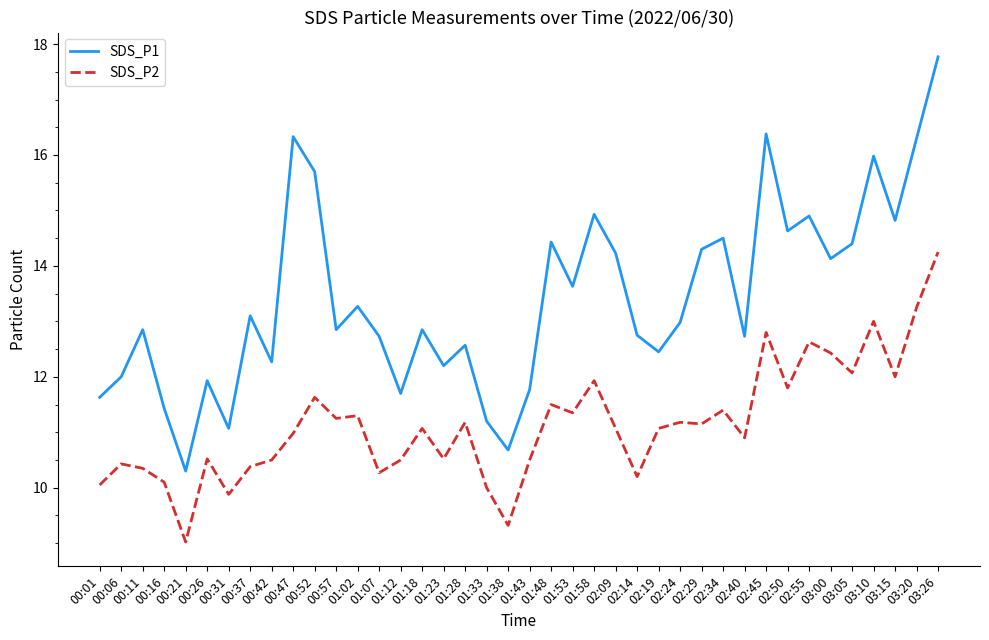

Rank the series by their maximum value, from highest to lowest.

SDS_P1, SDS_P2